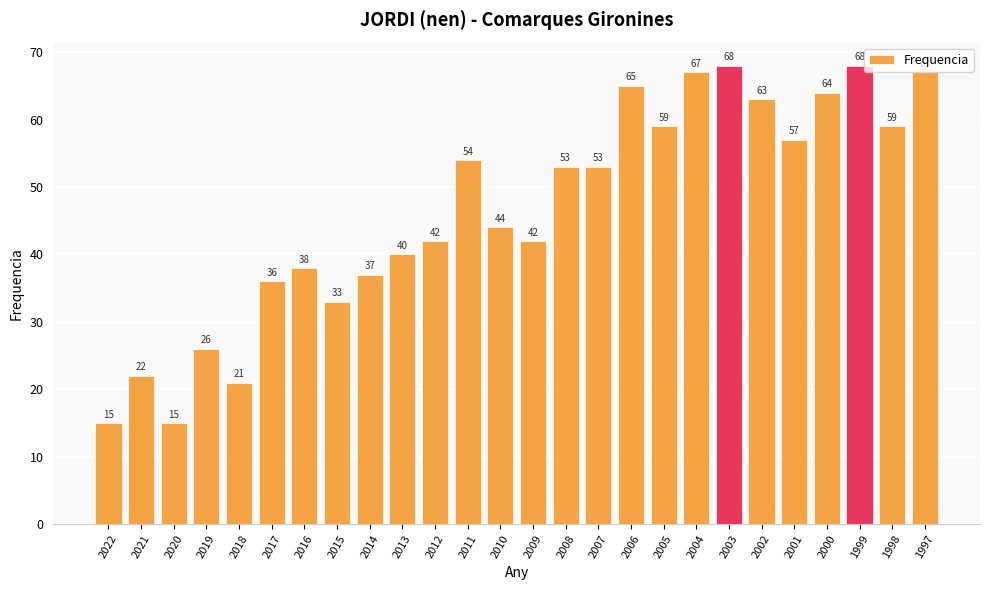

At which label is the value closest to 41?

2013